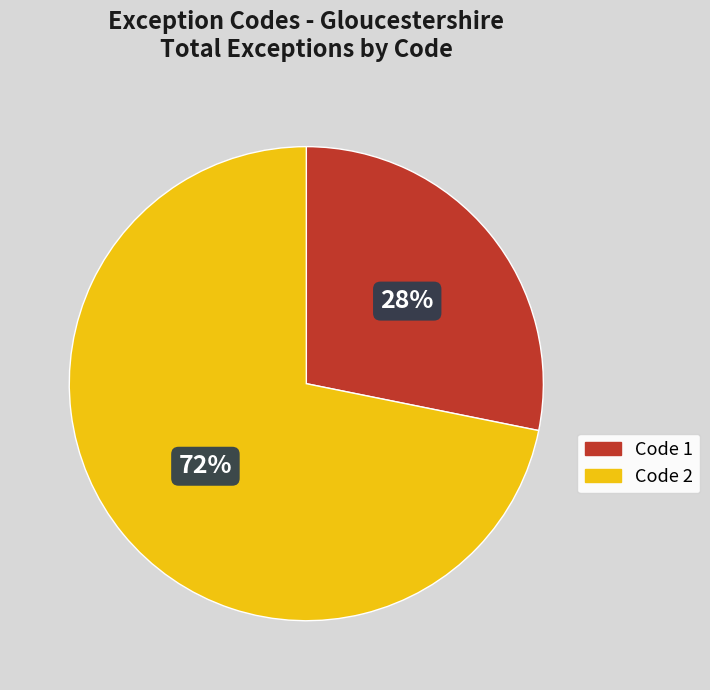

To the nearest percent, what is the average slice percentage?

50%